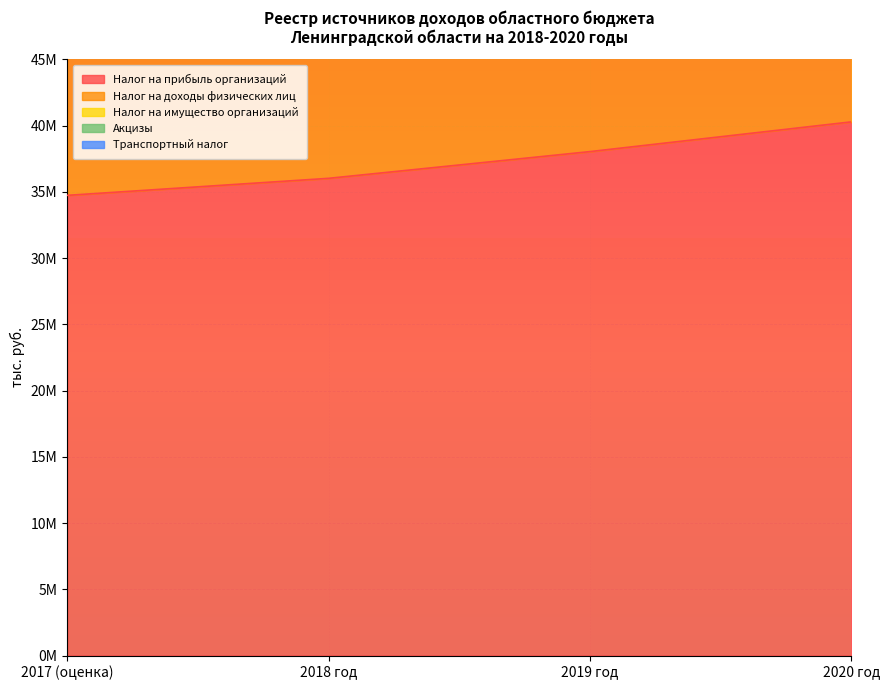

Reading left to right, what are all the values shown in this chart?

Налог на прибыль организаций: 2017 (оценка)=34737952.0	2018 год=36023256.3	2019 год=38040558.7	2020 год=40284951.6
Налог на доходы физических лиц: 2017 (оценка)=72690235.7	2018 год=76523461.5	2019 год=80495183.1	2020 год=84759884.2
Налог на имущество организаций: 2017 (оценка)=68884507.5	2018 год=72622276.3	2019 год=76545558.7	2020 год=80762451.6